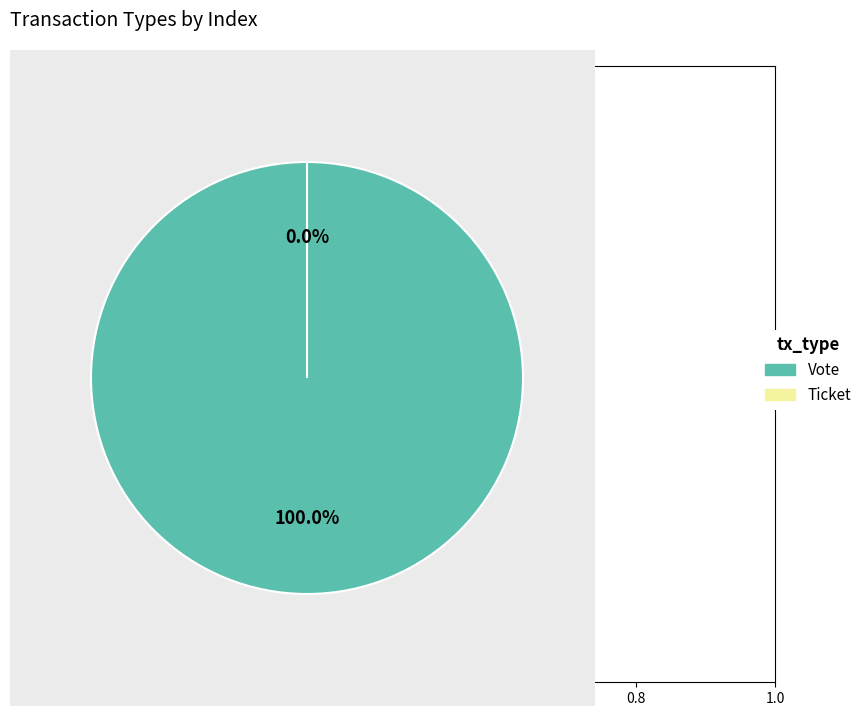

True or false: Ticket accounts for 0% of the total.

True